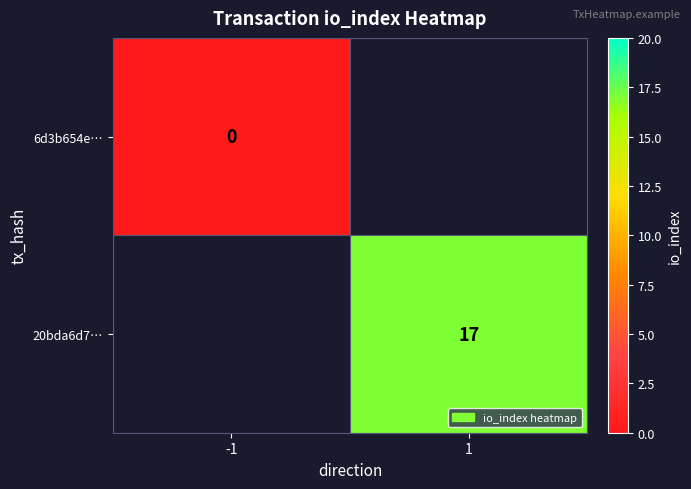

At how many categories does at least one series exceed 4?

1